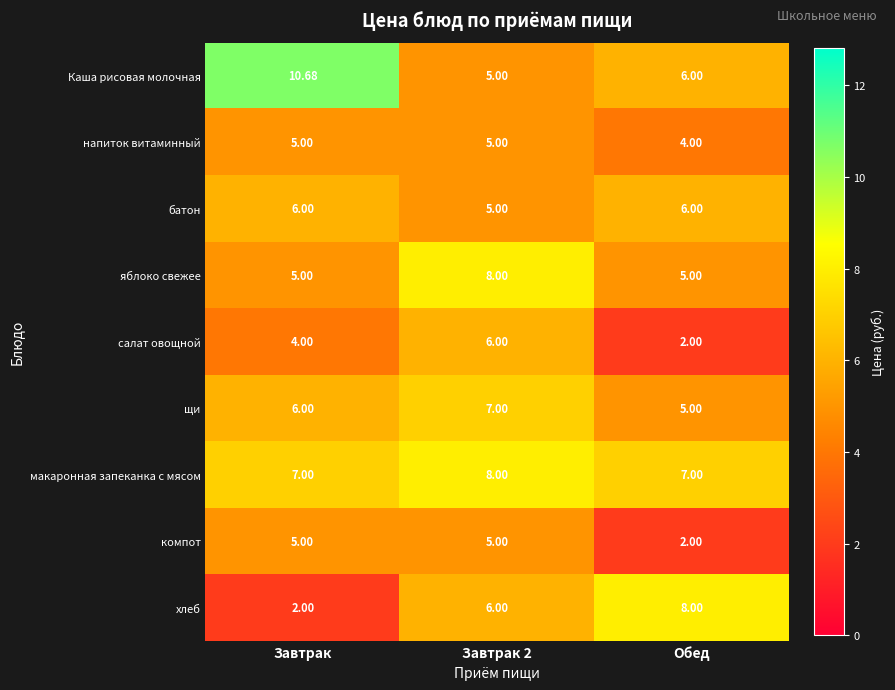

At which label does хлеб reach its peak?

Обед